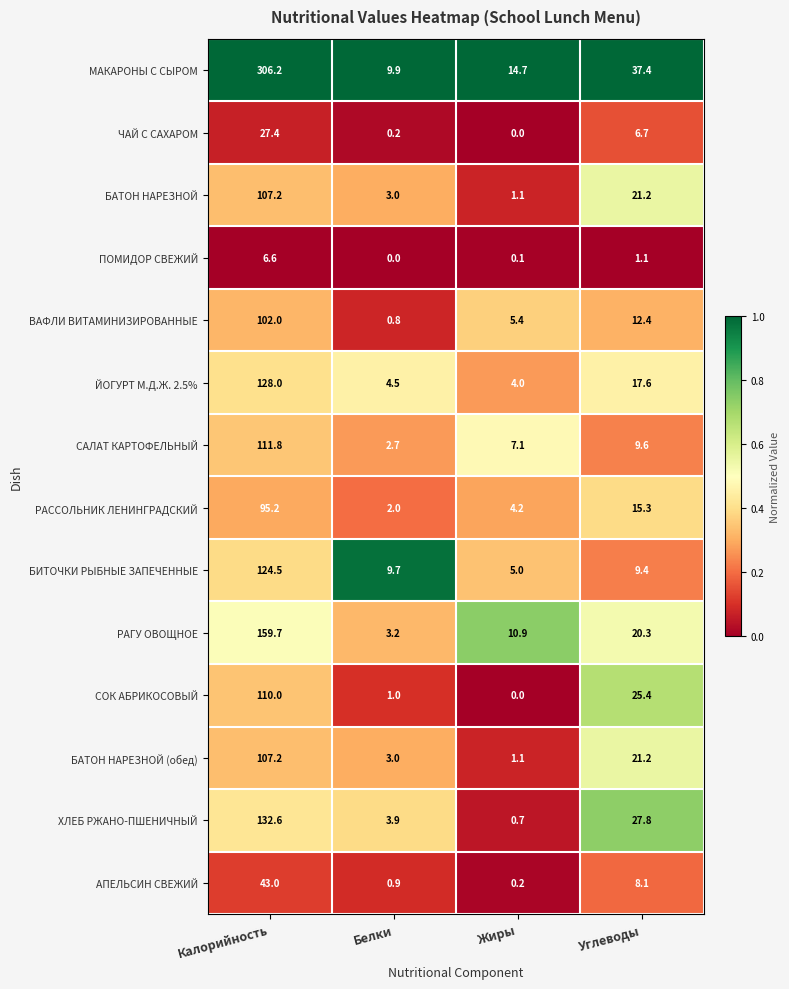

What is the difference between the highest and lowest values at Углеводы?

36.3